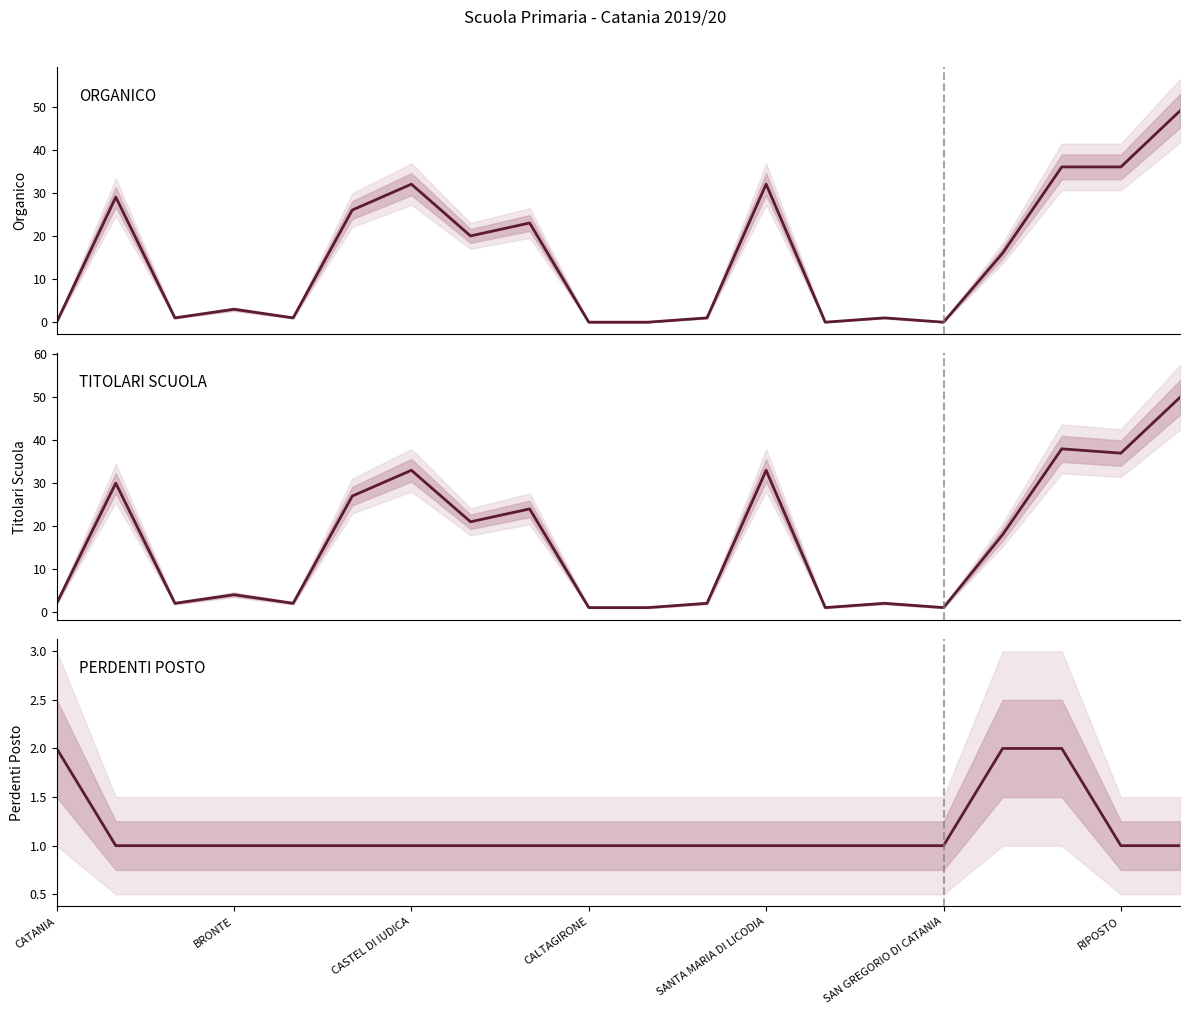

Which category has the highest value in the PERDENTI POSTO series?

CATANIA